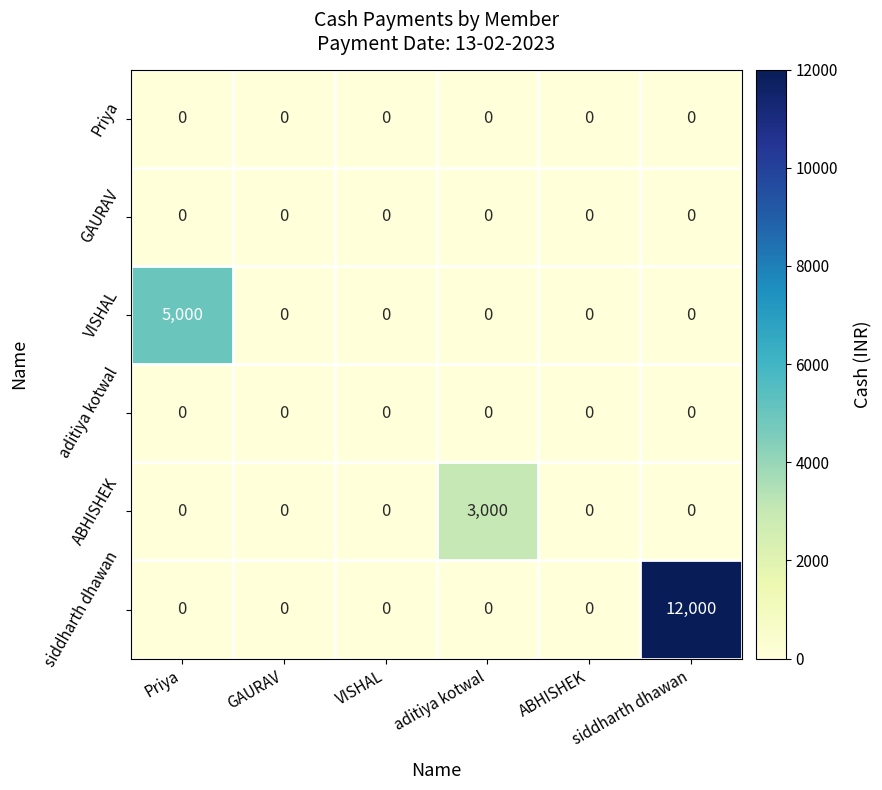

Is it true that GAURAV equals 0 at GAURAV?

True